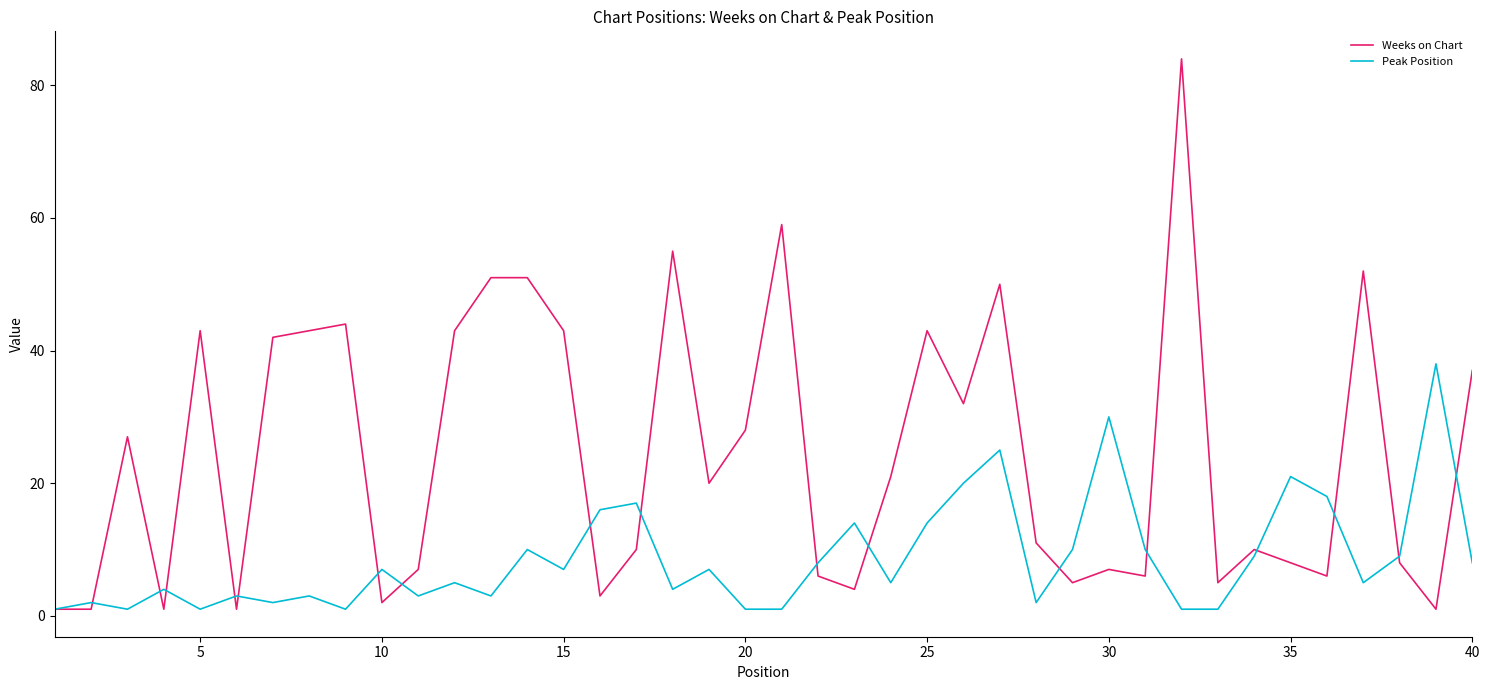

Which series has the largest total across all categories?

Weeks on Chart